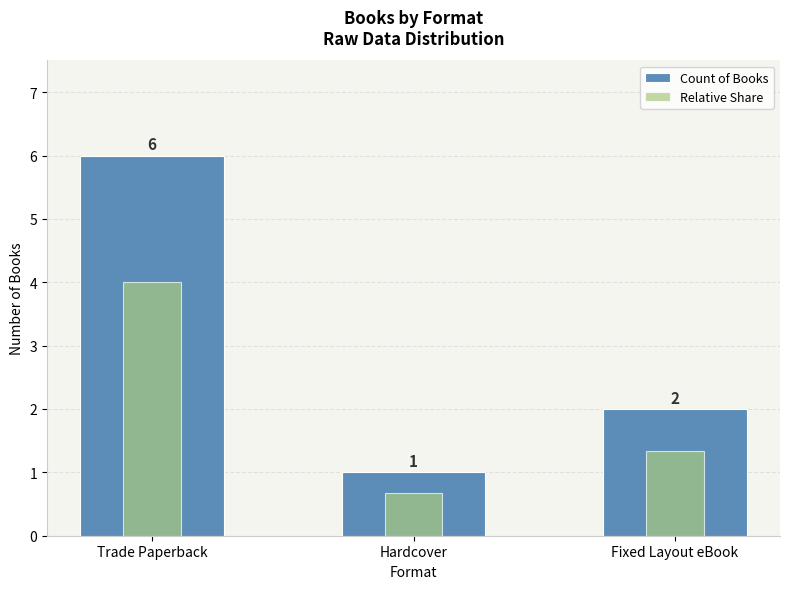

Reading left to right, list all the values displayed in this chart.

Count of Books: Trade Paperback=6.0	Hardcover=1.0	Fixed Layout eBook=2.0
Relative Share: Trade Paperback=4.0	Hardcover=0.7	Fixed Layout eBook=1.3